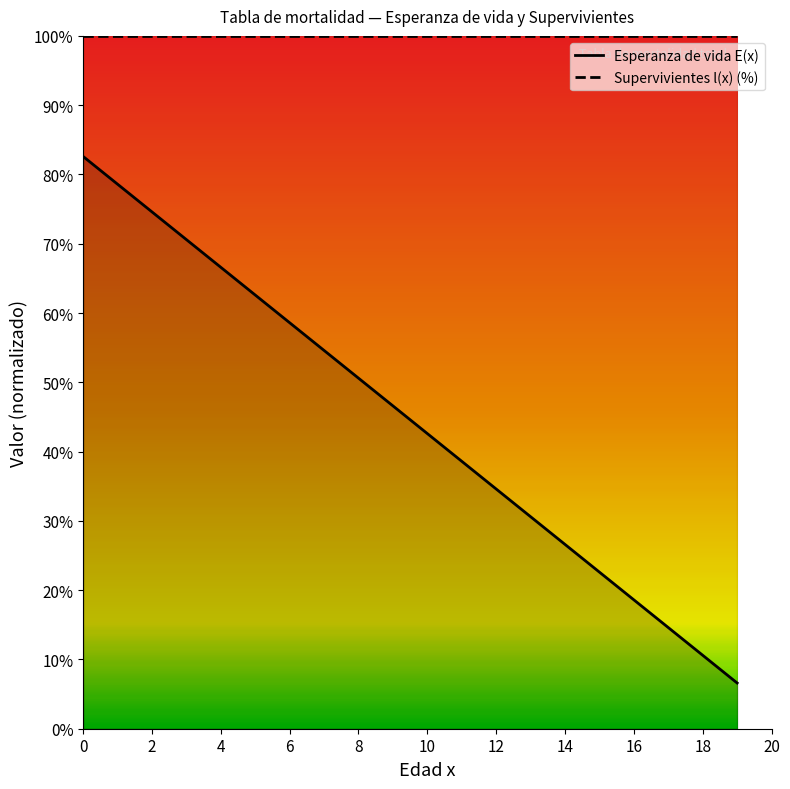

Between 12 and 16, which is larger?

12